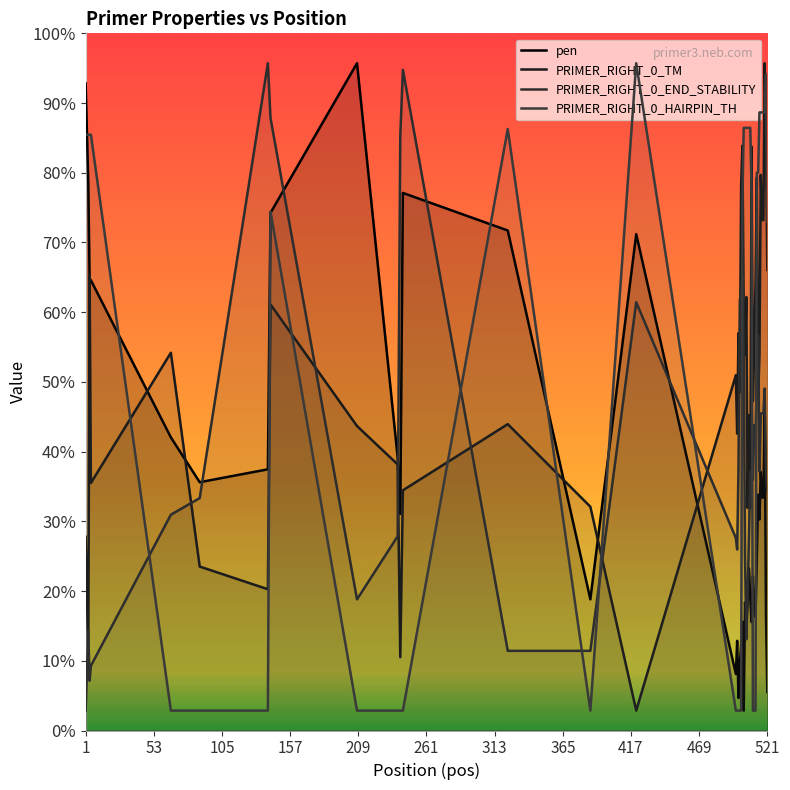

What is the difference between the maximum and minimum values in the PRIMER_RIGHT_0_TM series?

65.0